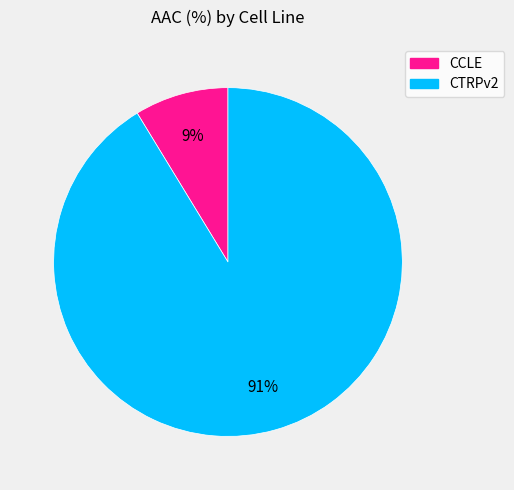

To the nearest percent, what is the average slice percentage?

50%